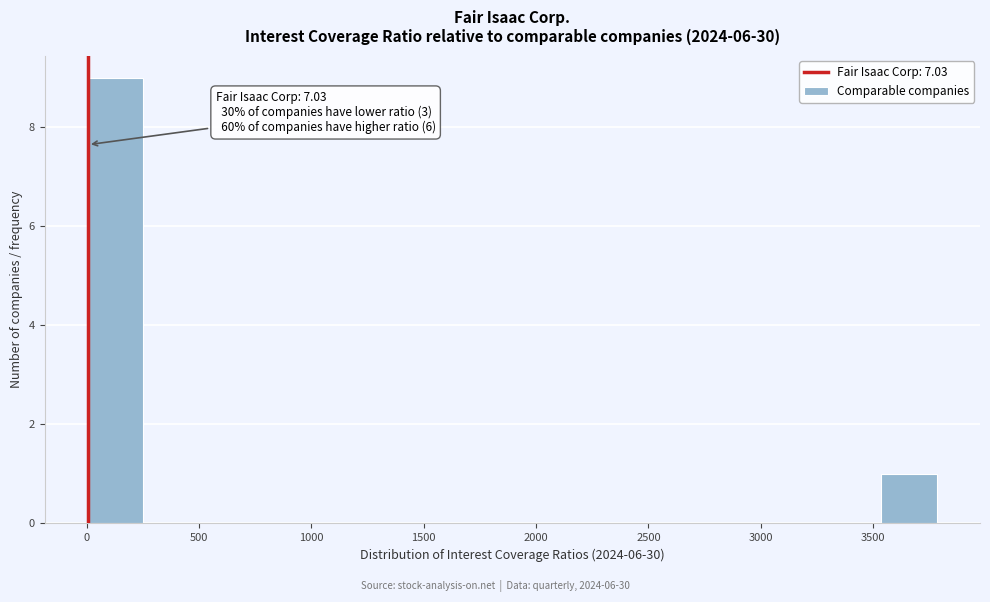

Which range on the x-axis has the tallest bar?

0 to 250